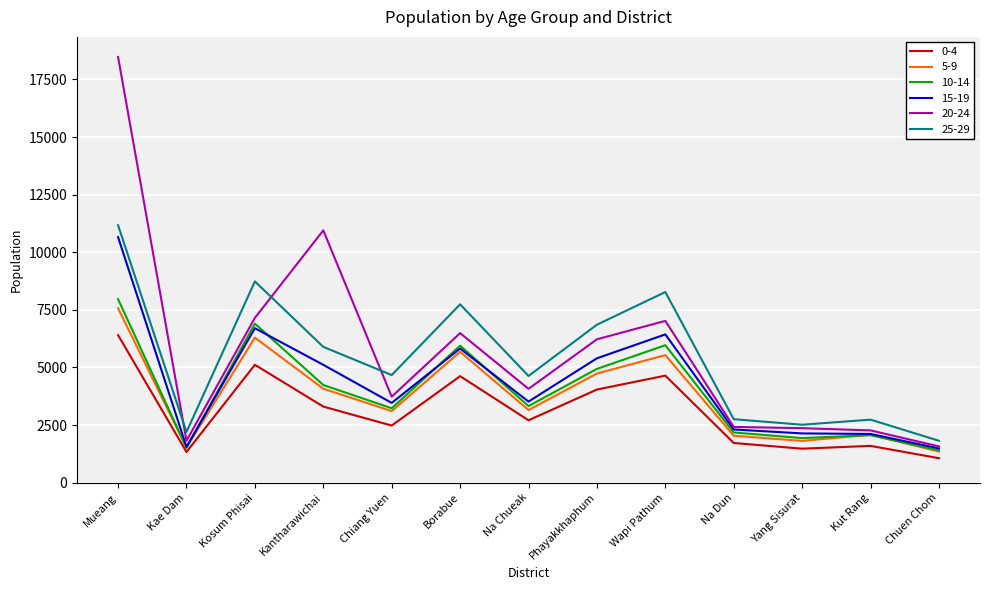

What position from the right is Na Chueak?

7